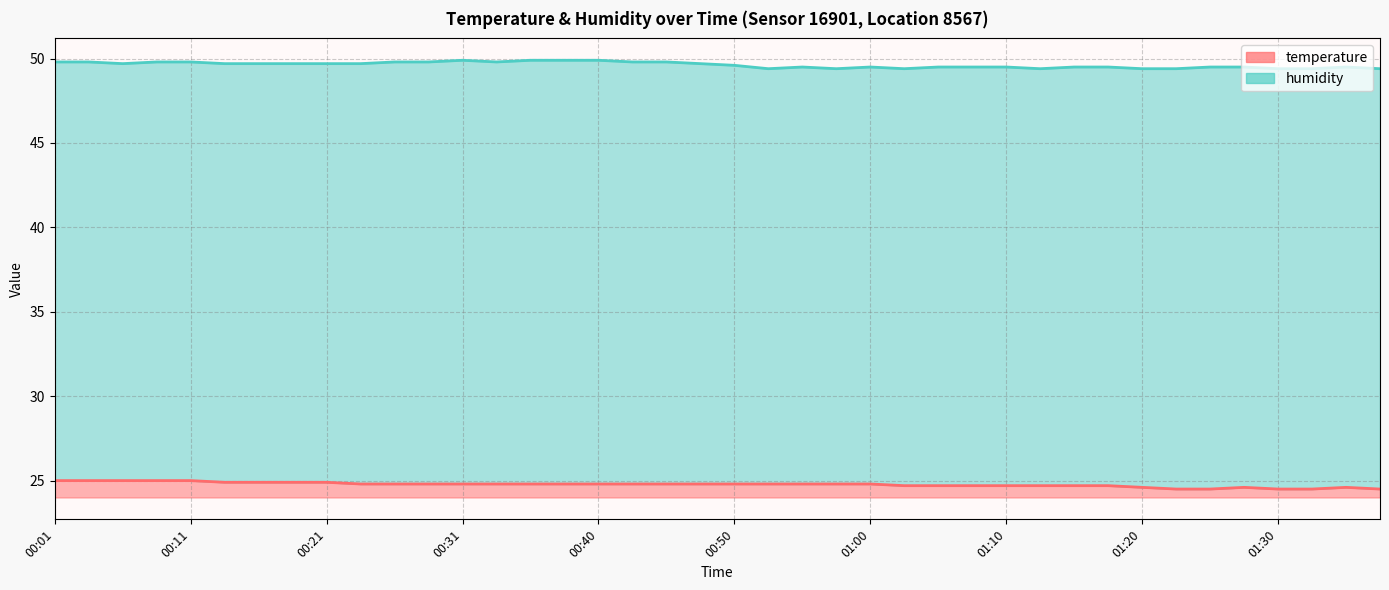

List the labels in order of value, largest first.

00:01, 00:04, 00:06, 00:09, 00:11, 00:13, 00:16, 00:18, 00:21, 00:23, 00:26, 00:28, 00:31, 00:33, 00:35, 00:38, 00:40, 00:43, 00:45, 00:48, 00:50, 00:53, 00:55, 00:58, 01:00, 01:03, 01:05, 01:07, 01:10, 01:12, 01:15, 01:17, 01:20, 01:27, 01:35, 01:22, 01:25, 01:30, 01:32, 01:37